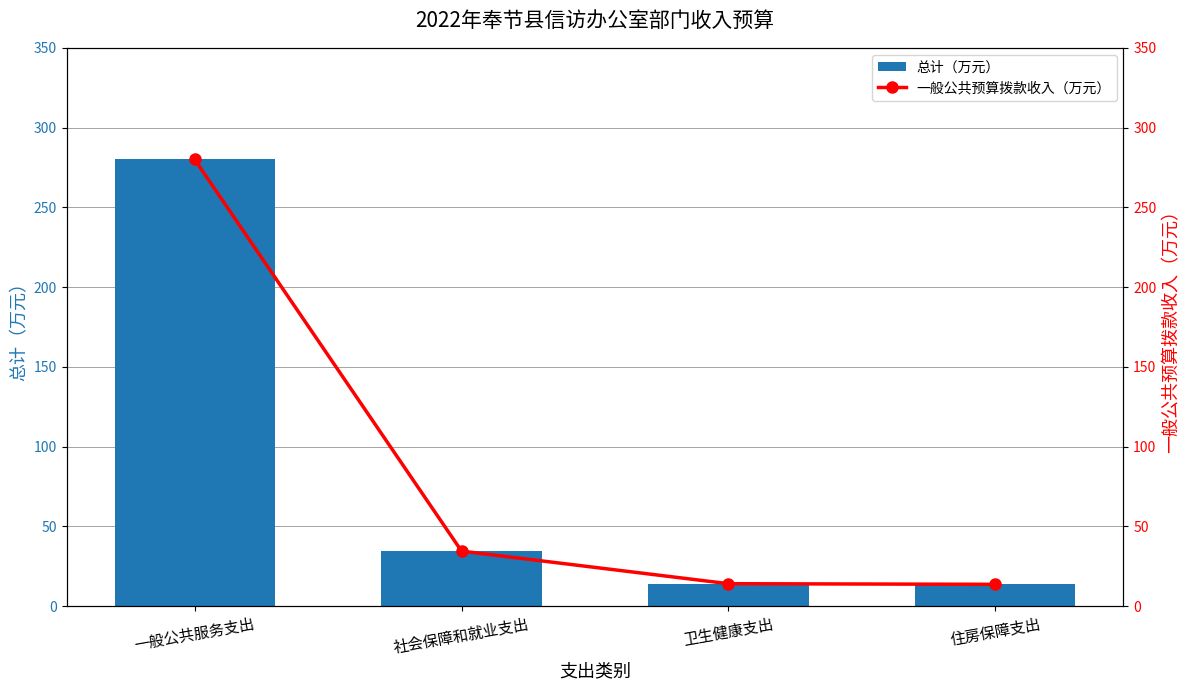

Is it true that 一般公共预算拨款收入（万元） equals 10.1 at 社会保障和就业支出?

False